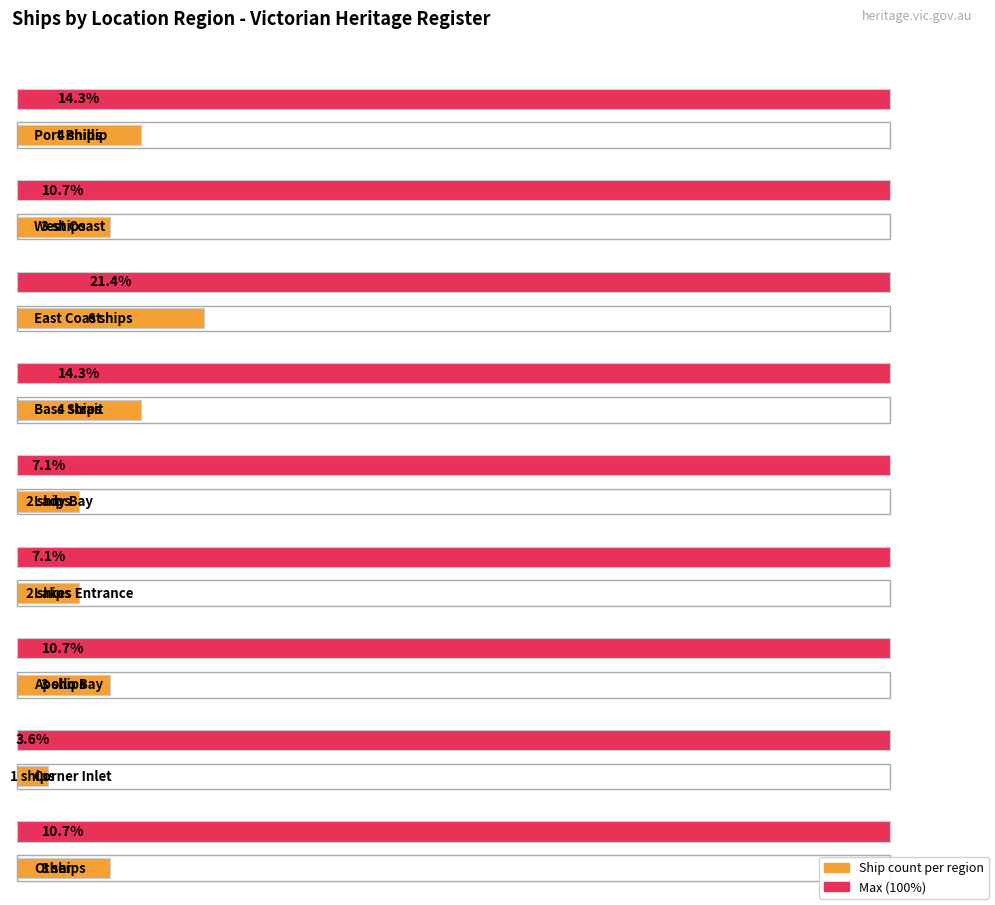

Are the bars grouped side by side (vs. stacked)?

No